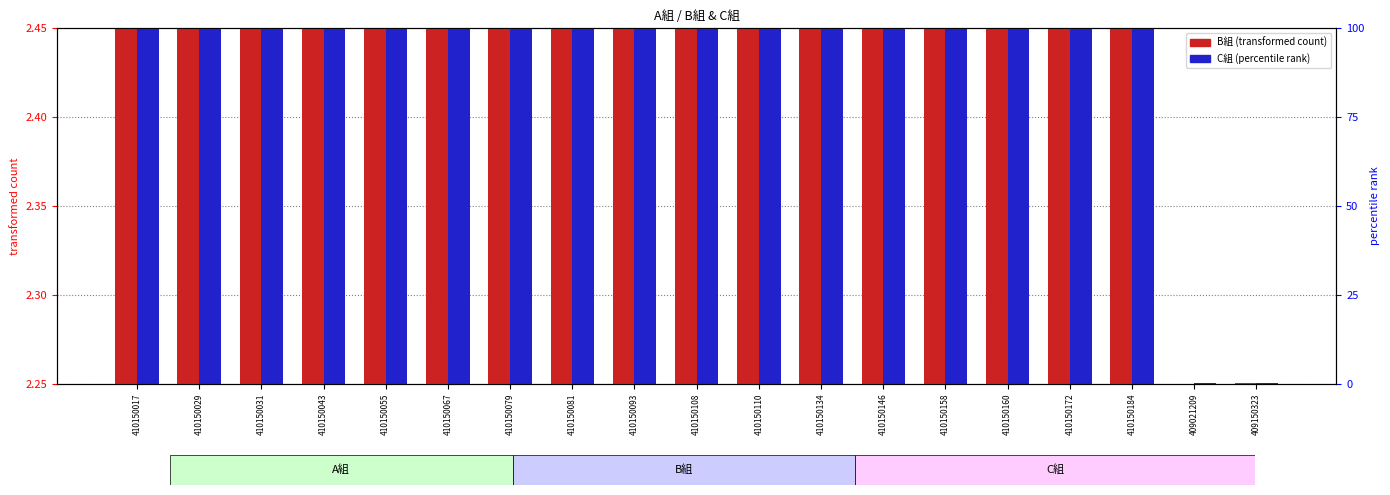

Are the bars horizontal?

No